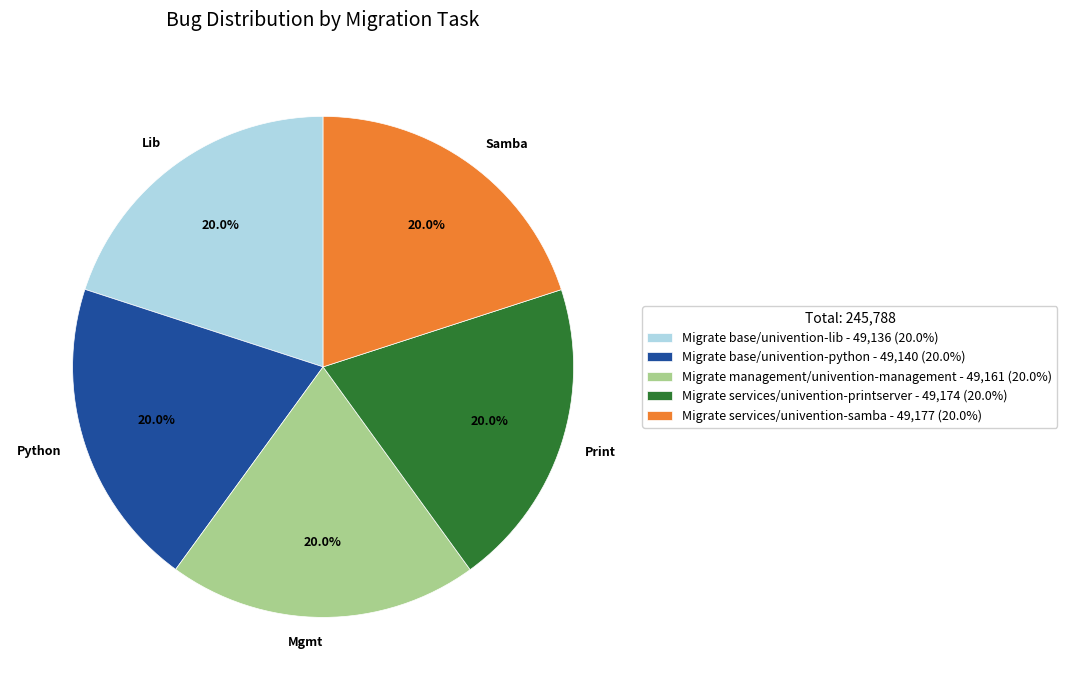

Is there a majority slice in this chart?

No